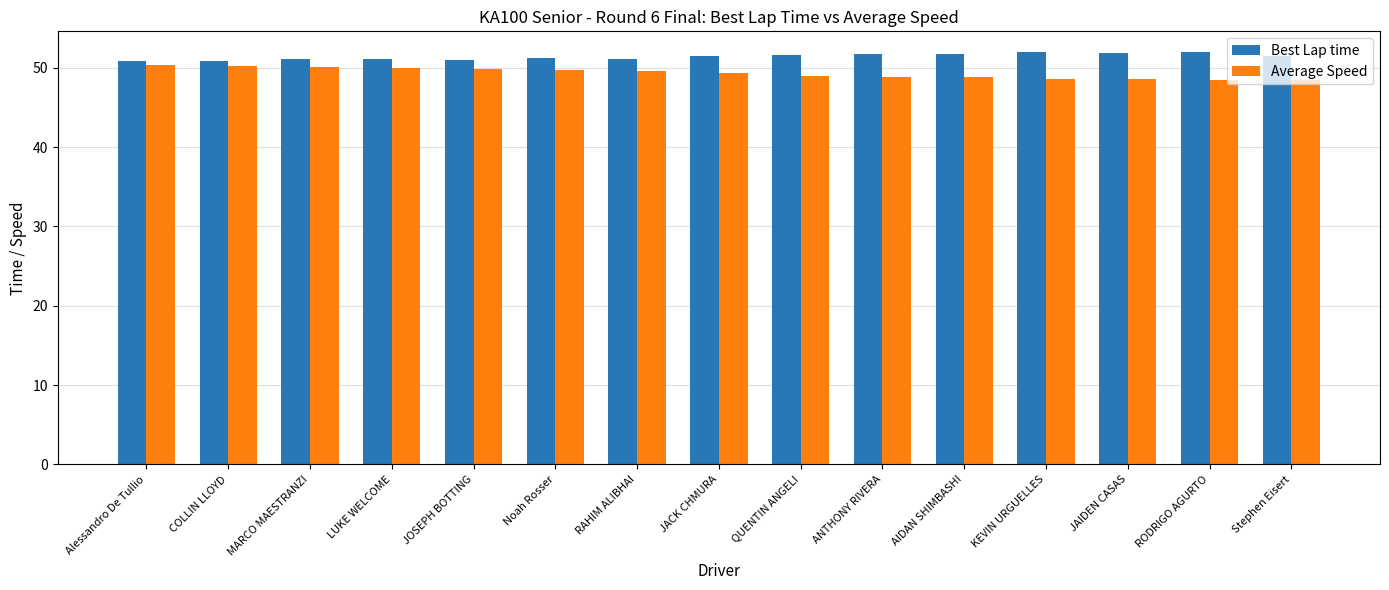

What is the total value across all series at MARCO MAESTRANZI?

101.2